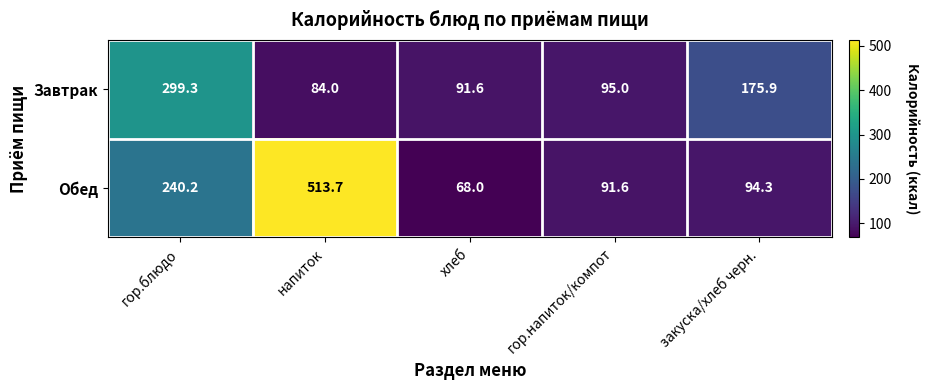

How many categories are shown in the chart?

5